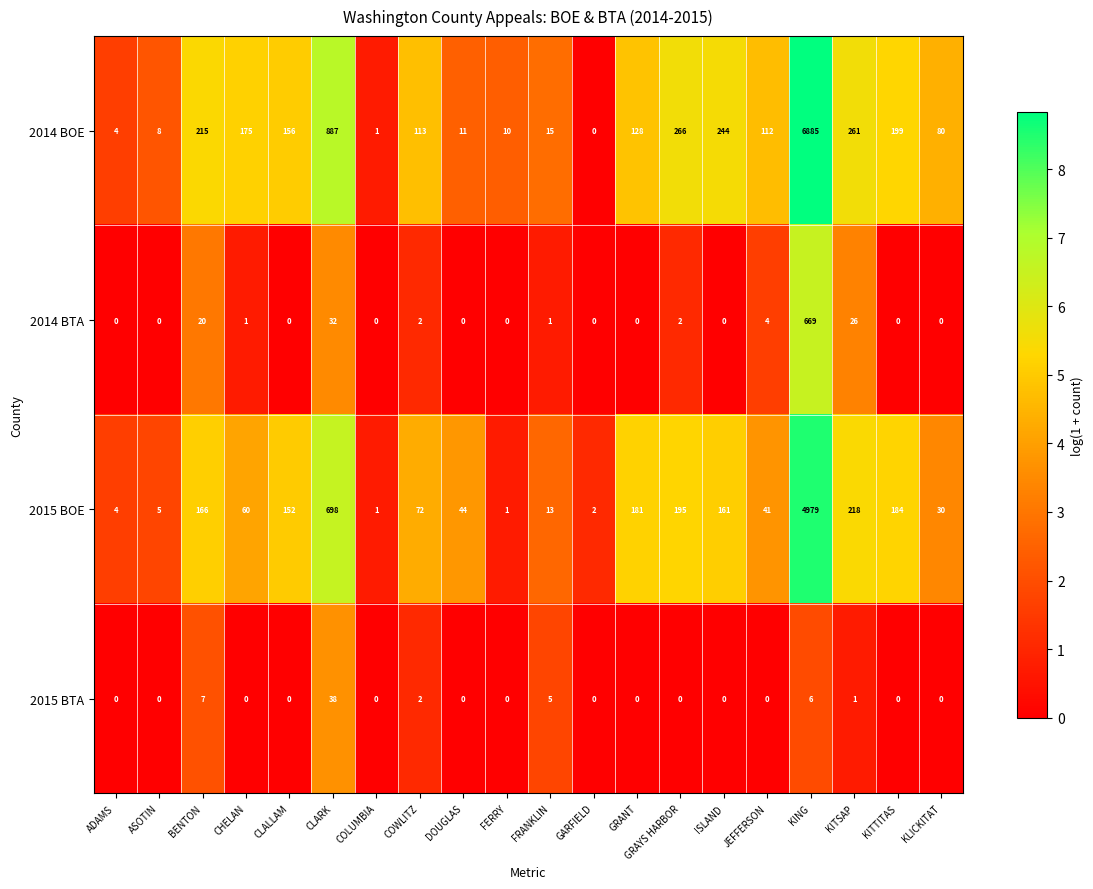

Which series changed the most between COLUMBIA and DOUGLAS?

2015 BOE